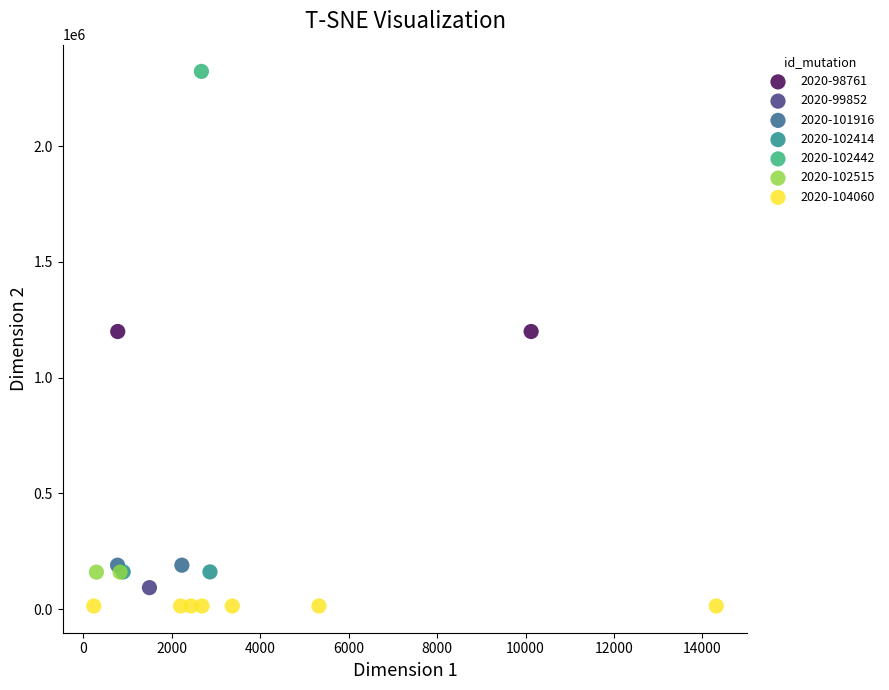

What are all the series names shown in the legend?

2020-98761, 2020-99852, 2020-101916, 2020-102414, 2020-102442, 2020-102515, 2020-104060